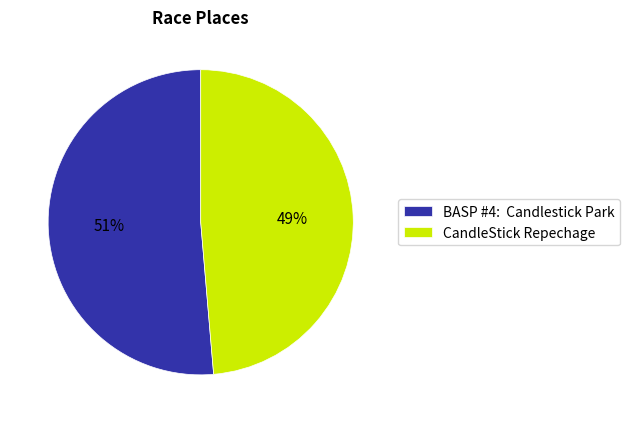

How many slices are in this pie chart?

2